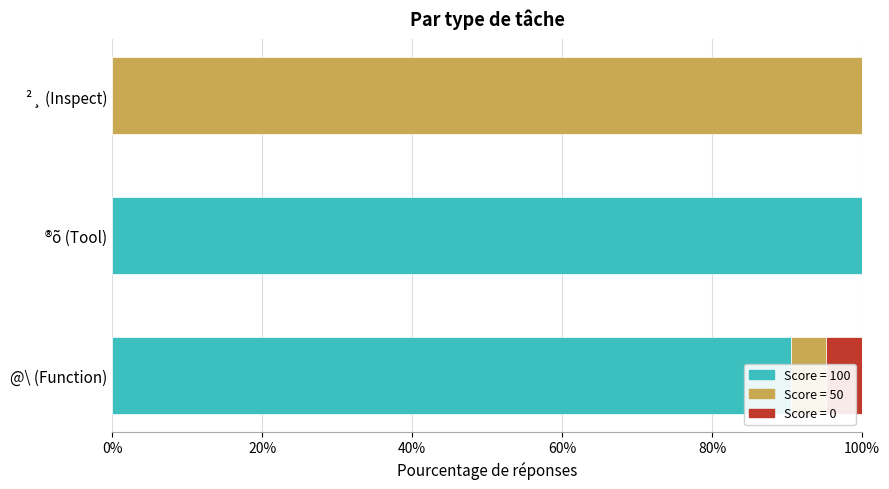

What is the total value across all series at ®õ (Tool)?

100.0